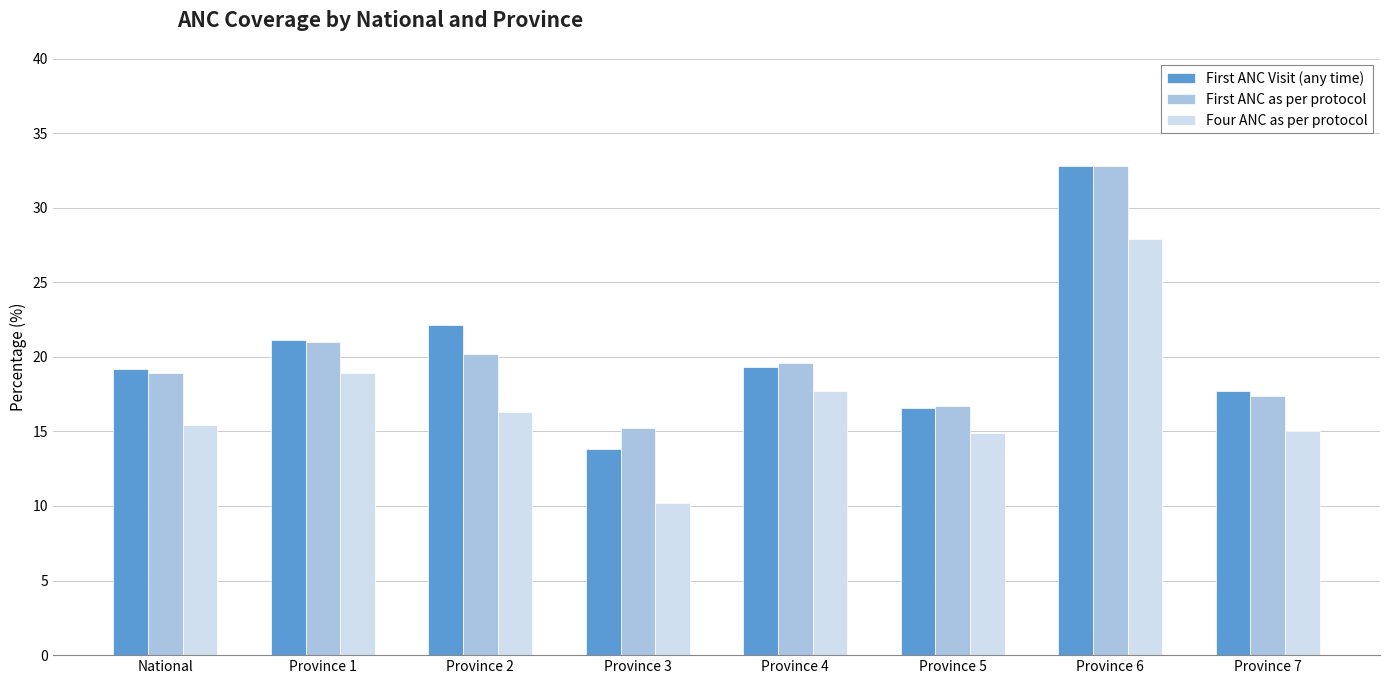

The First ANC as per protocol series shows 10.9 at Province 5. True or false?

False